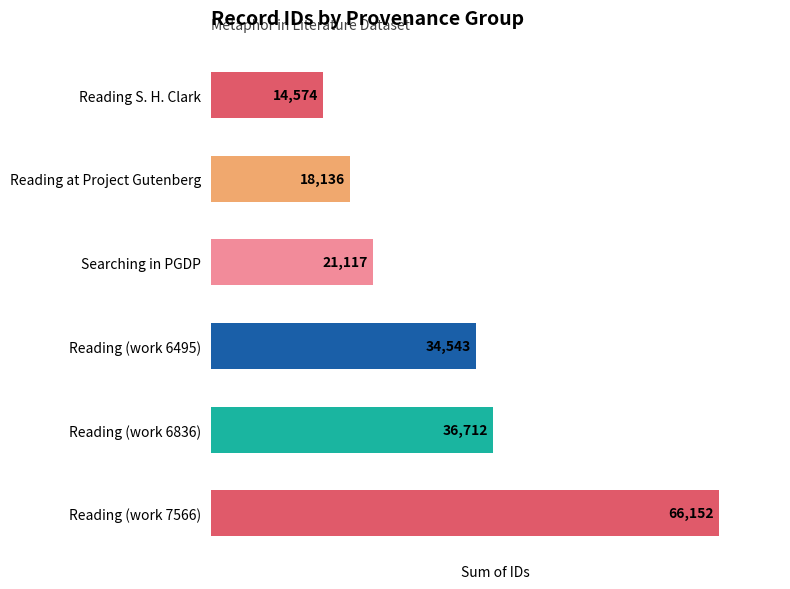

How many bars are there in total?

6